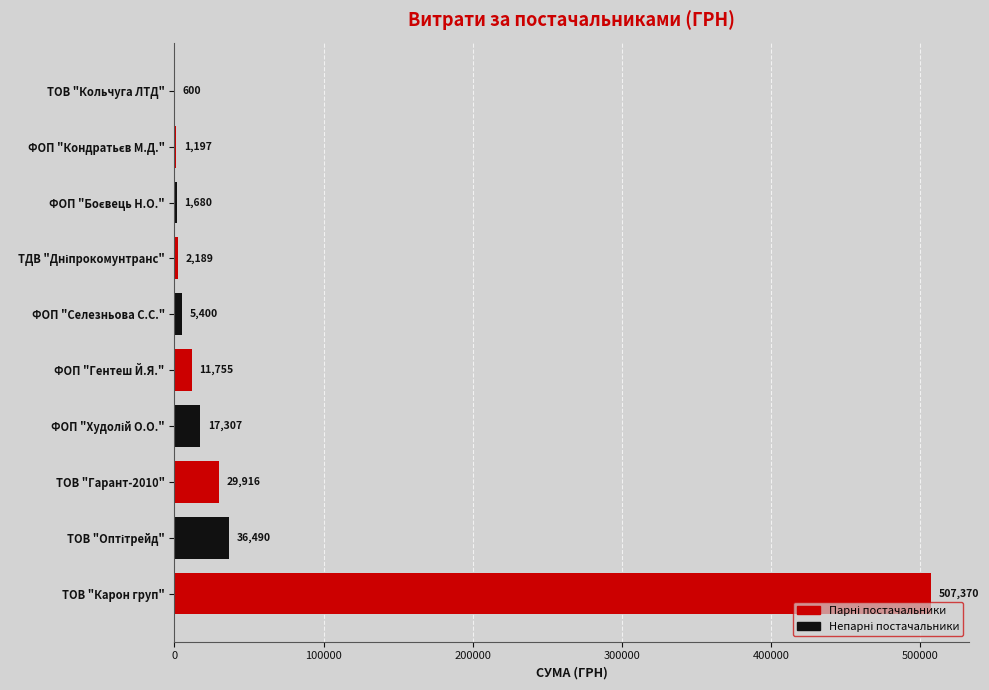

Which label corresponds to the largest value in the chart?

ТОВ "Карон груп"